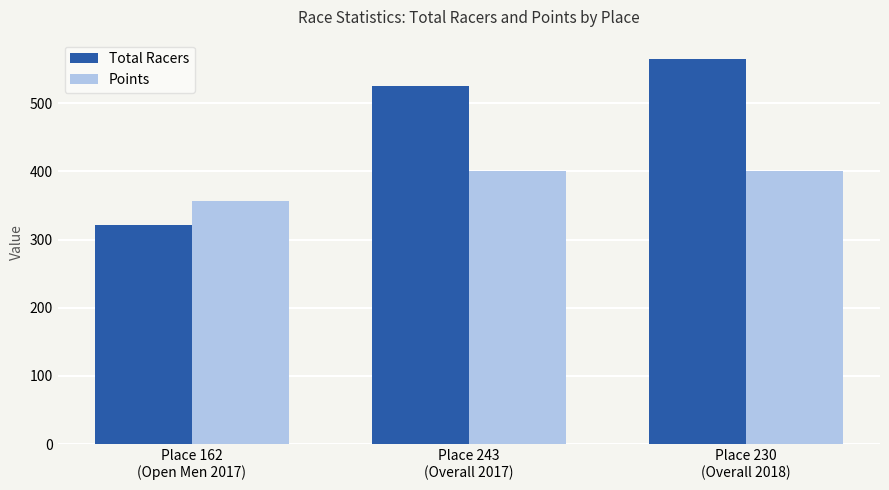

List the series in order of their peak value, lowest first.

Points, Total Racers